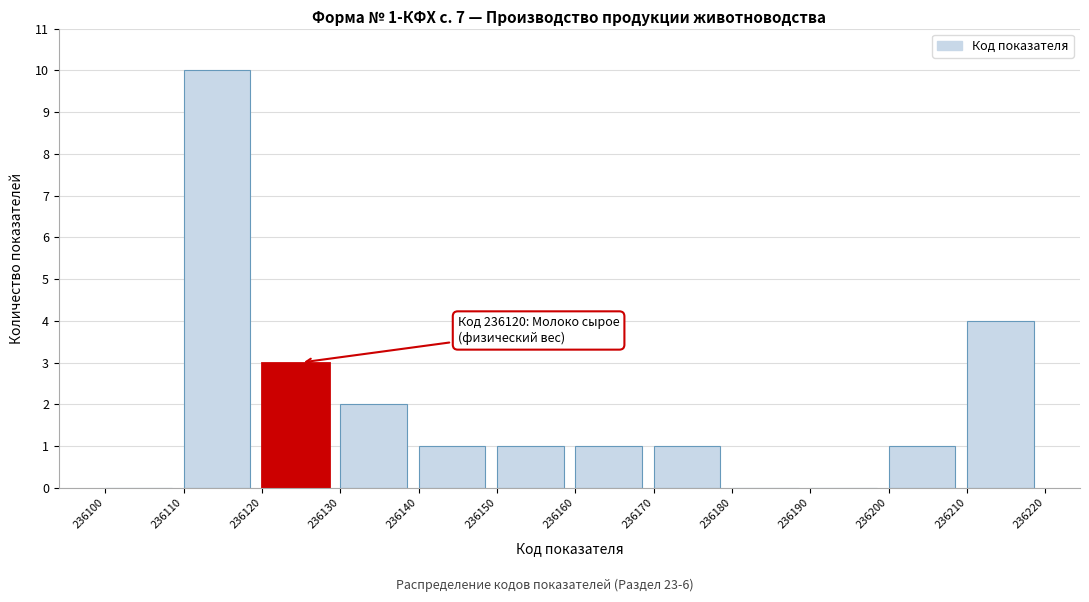

Which range on the x-axis has the tallest bar?

236110 to 236120